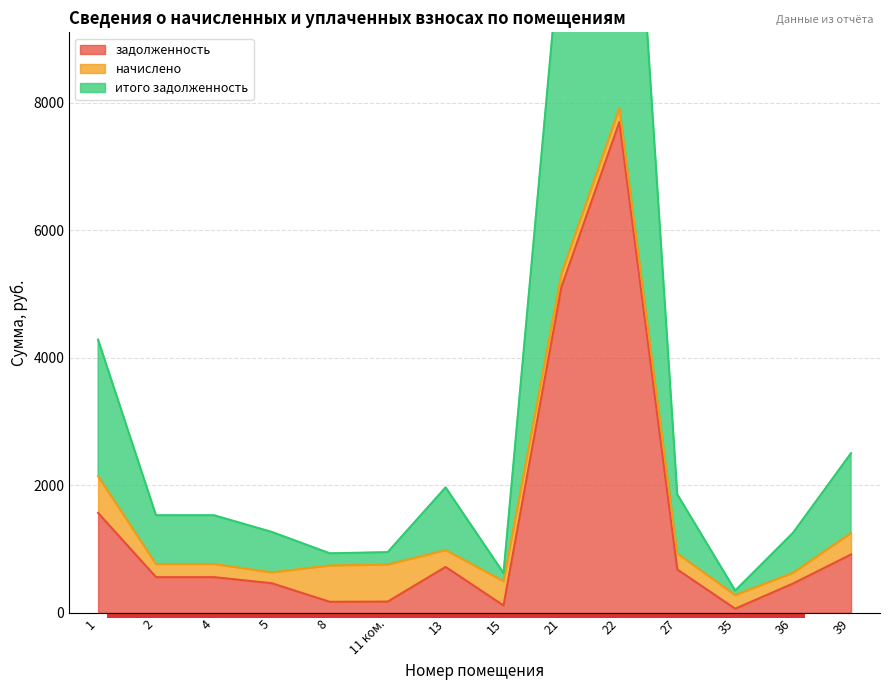

Is the value of задолженность at 5 greater than the value of итого задолженность at 8?

No